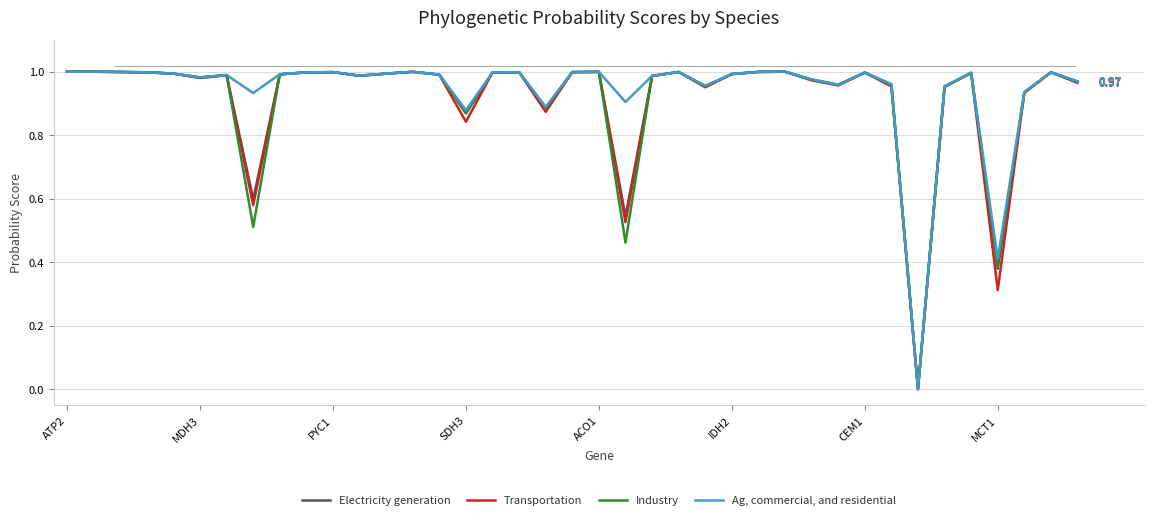

At which label does Transportation reach its peak?

ATP2